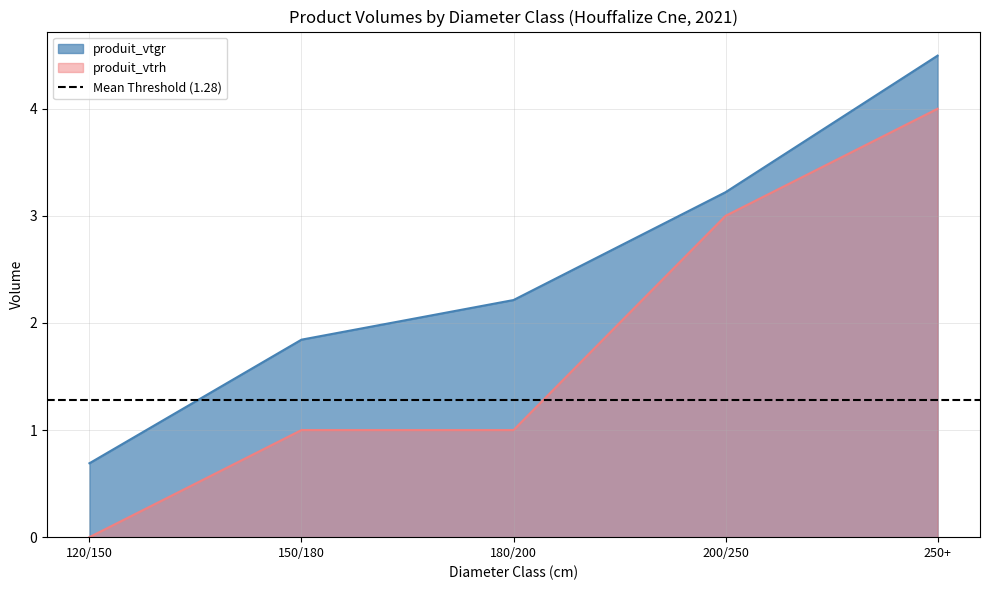

What is the total value across all series at 150/180?

2.8